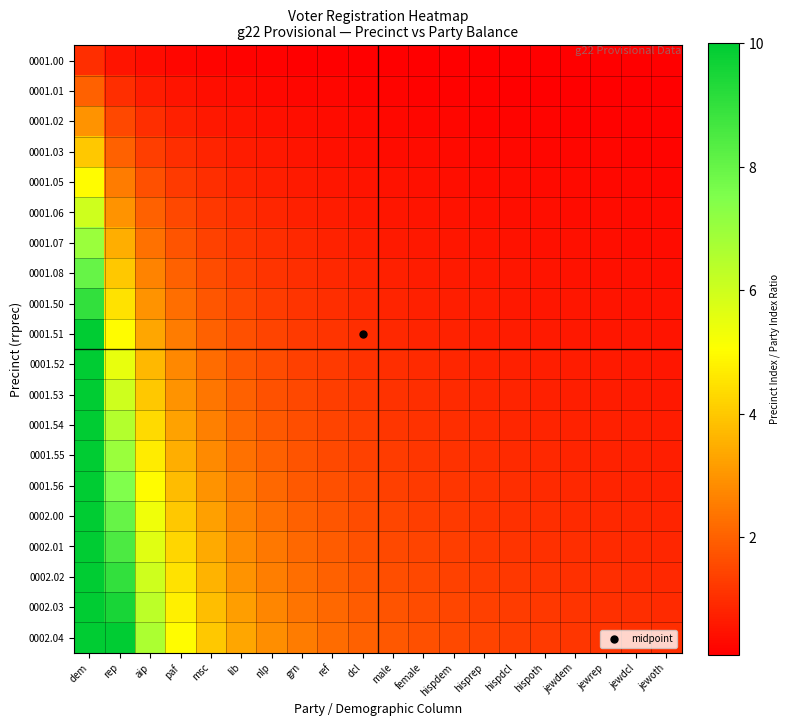

Which series has the largest total across all categories?

0002.04